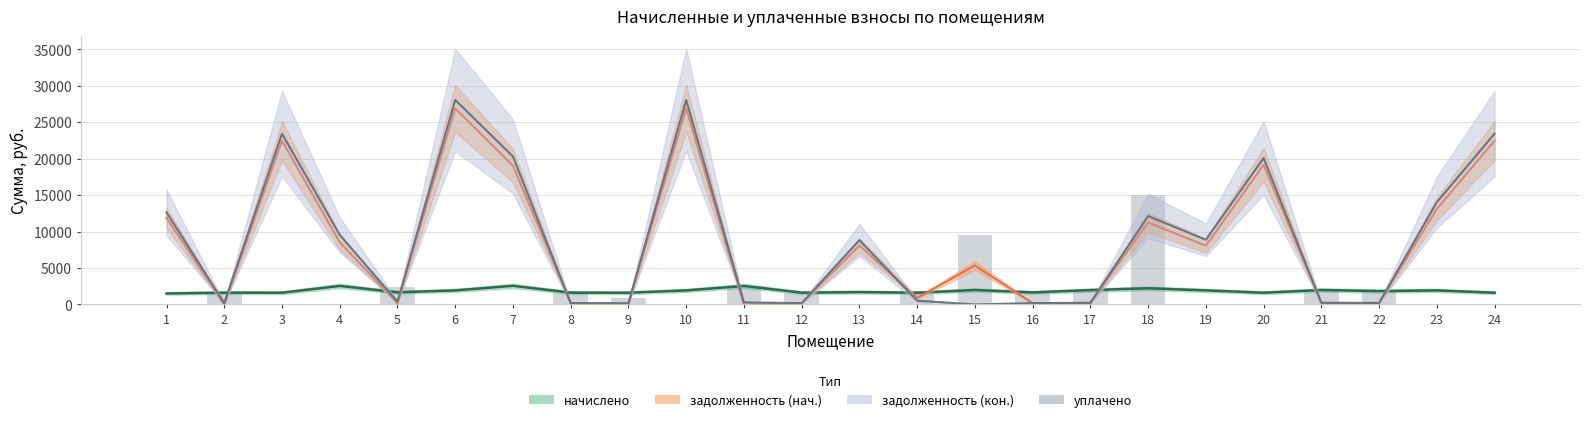

How many bars are there in total?

24